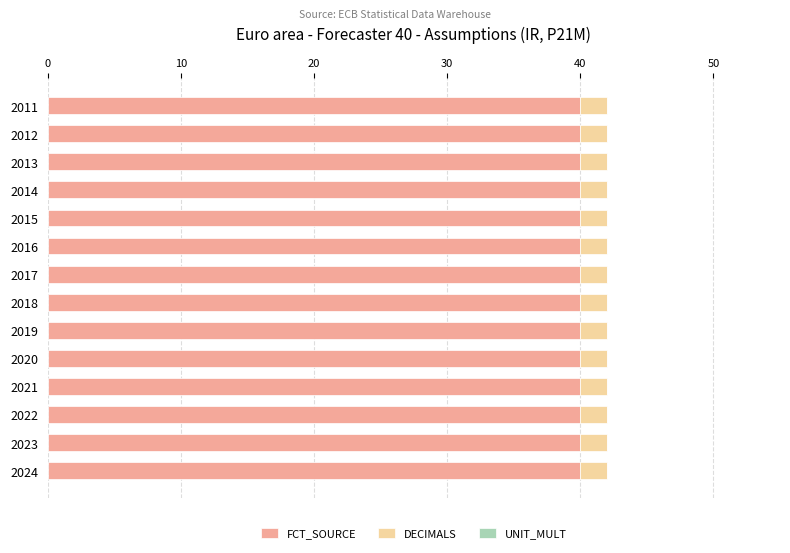

Count the number of categories in the chart.

14